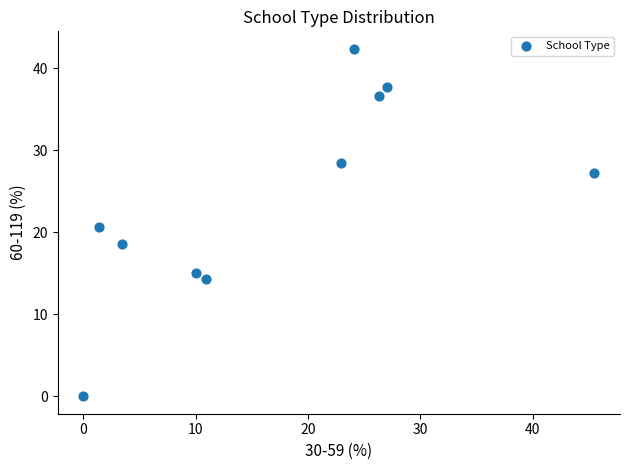

What is the range of Y values (max minus min)?

42.4